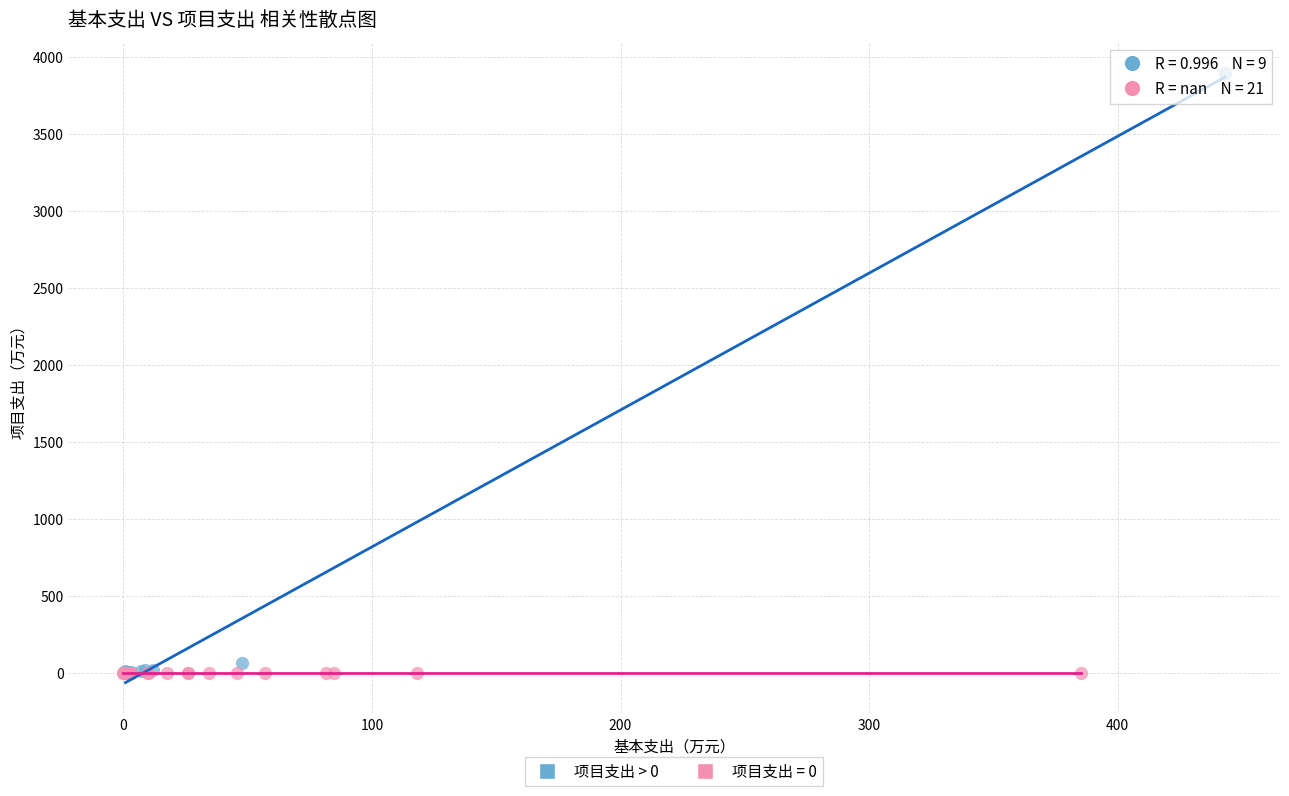

Which series contains the highest Y value?

项目支出 > 0